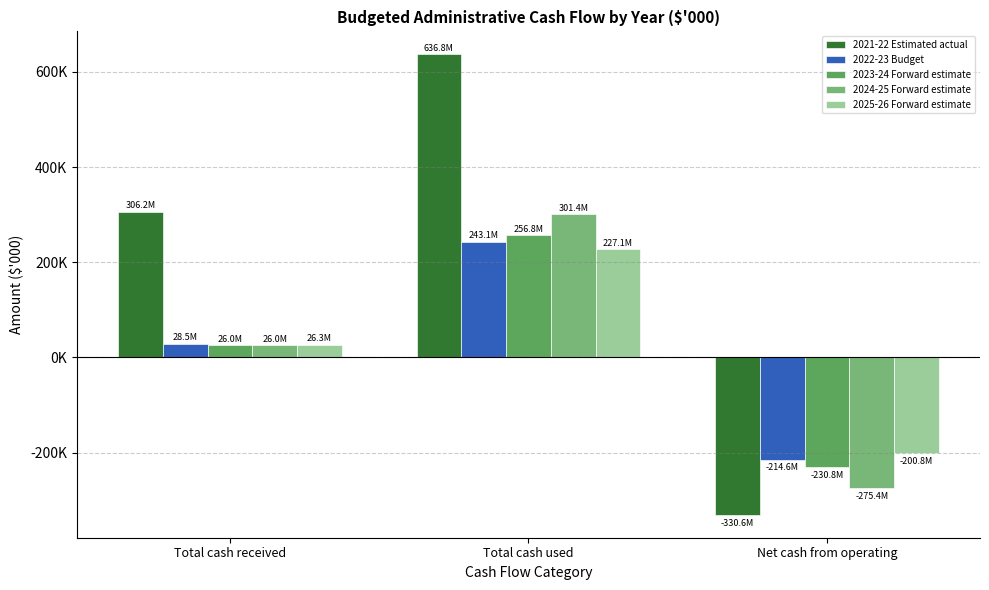

At which label does 2023-24 Forward estimate reach its minimum?

Net cash from operating